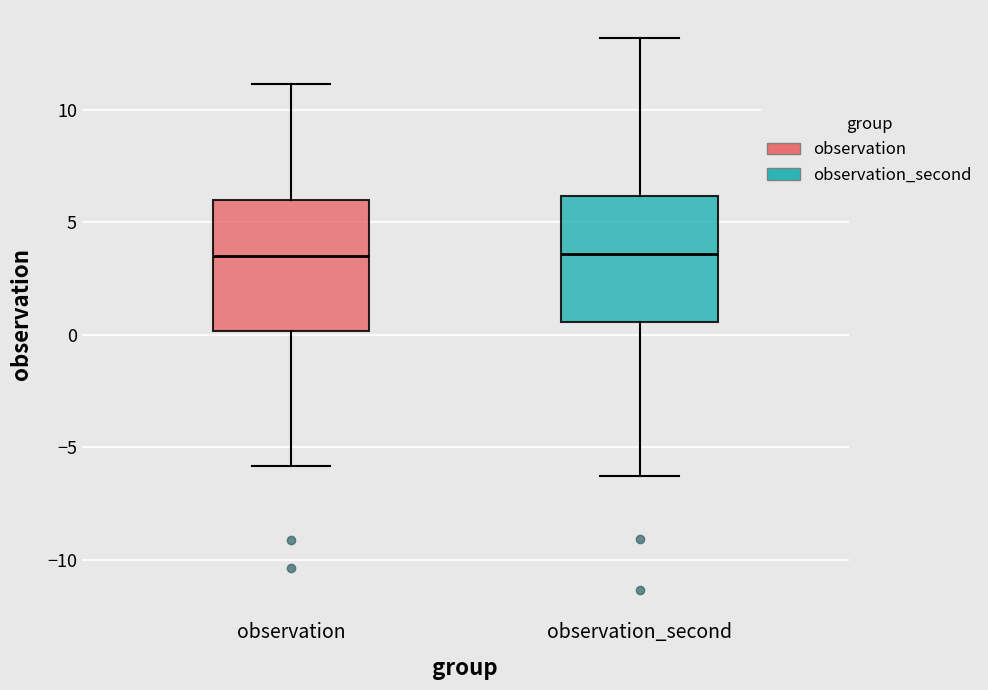

Reading left to right, transcribe this box plot: for each box, give where its median line is, the range the box spans, and where its two whiskers end, as read against the y-axis. The values are not printed on the chart, so give them approximately, as read against the axis.

observation: median 3.5, box 0.0 to 6.0, whiskers -6.0 to 11.0
observation_second: median 3.5, box 0.5 to 6.0, whiskers -6.5 to 13.0